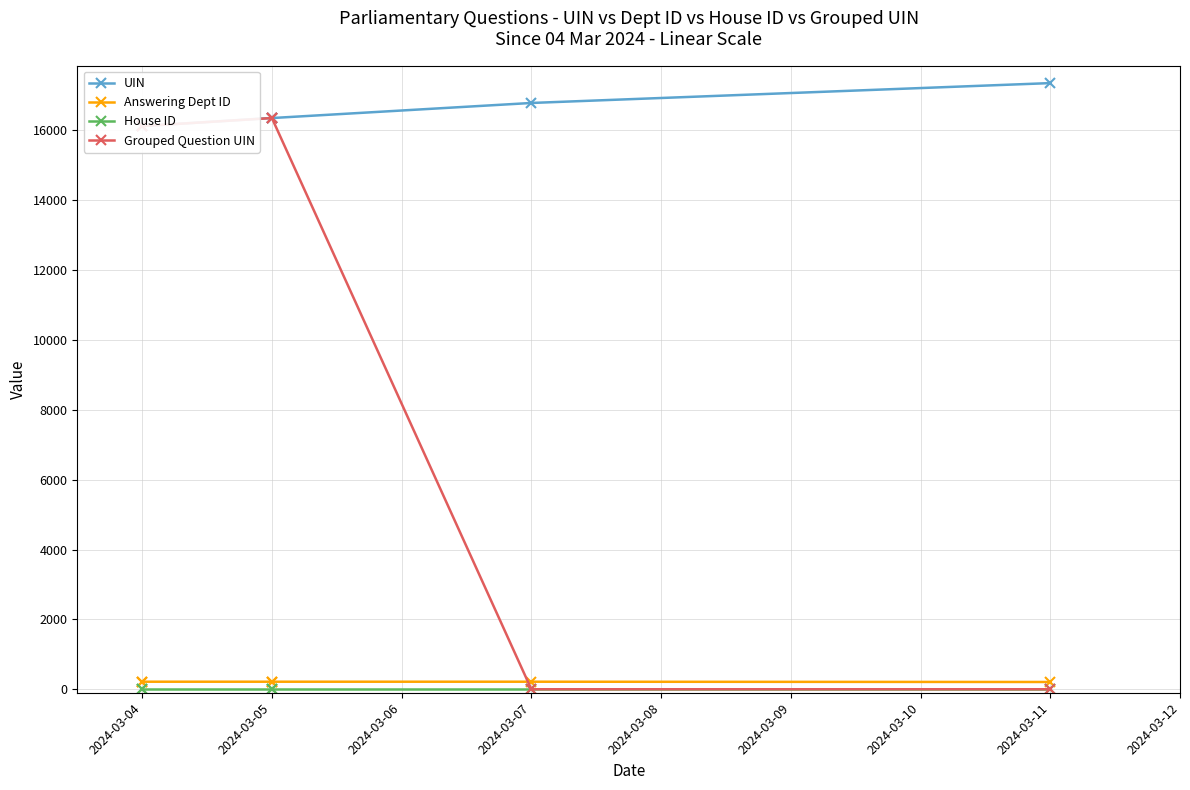

Is it true that House ID equals 1 at 2024-03-11?

False